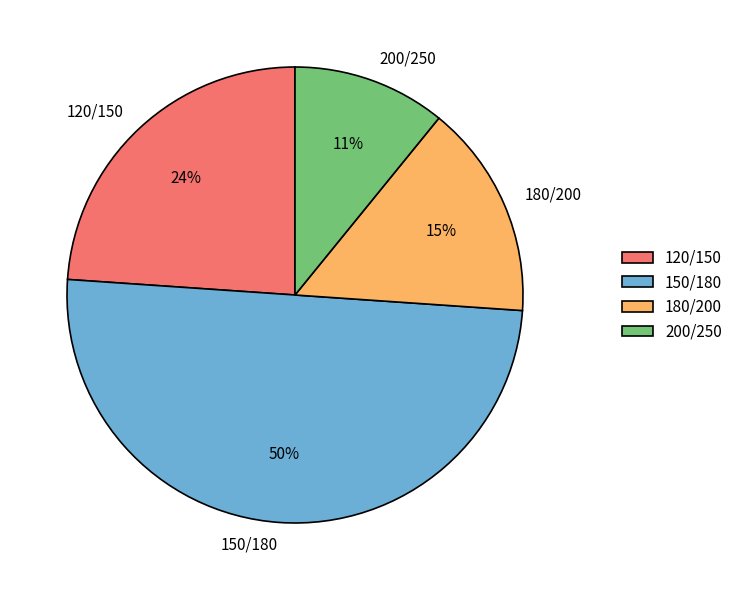

Which slice is the largest?

150/180